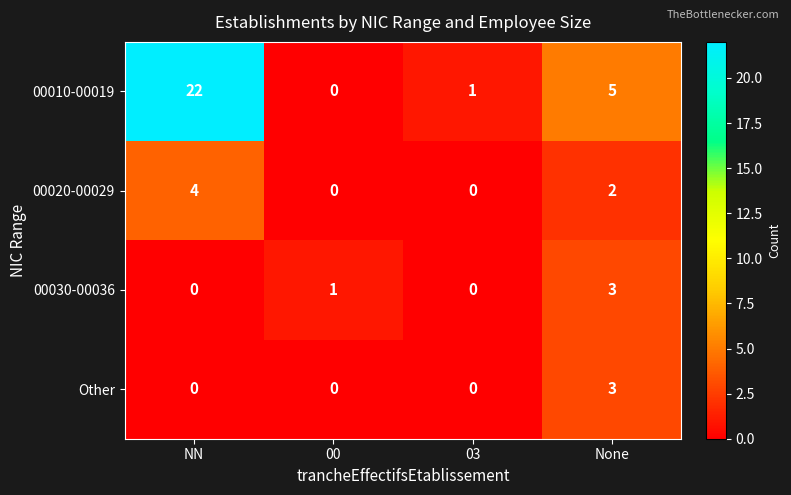

The Other series shows -1 at 00. True or false?

False